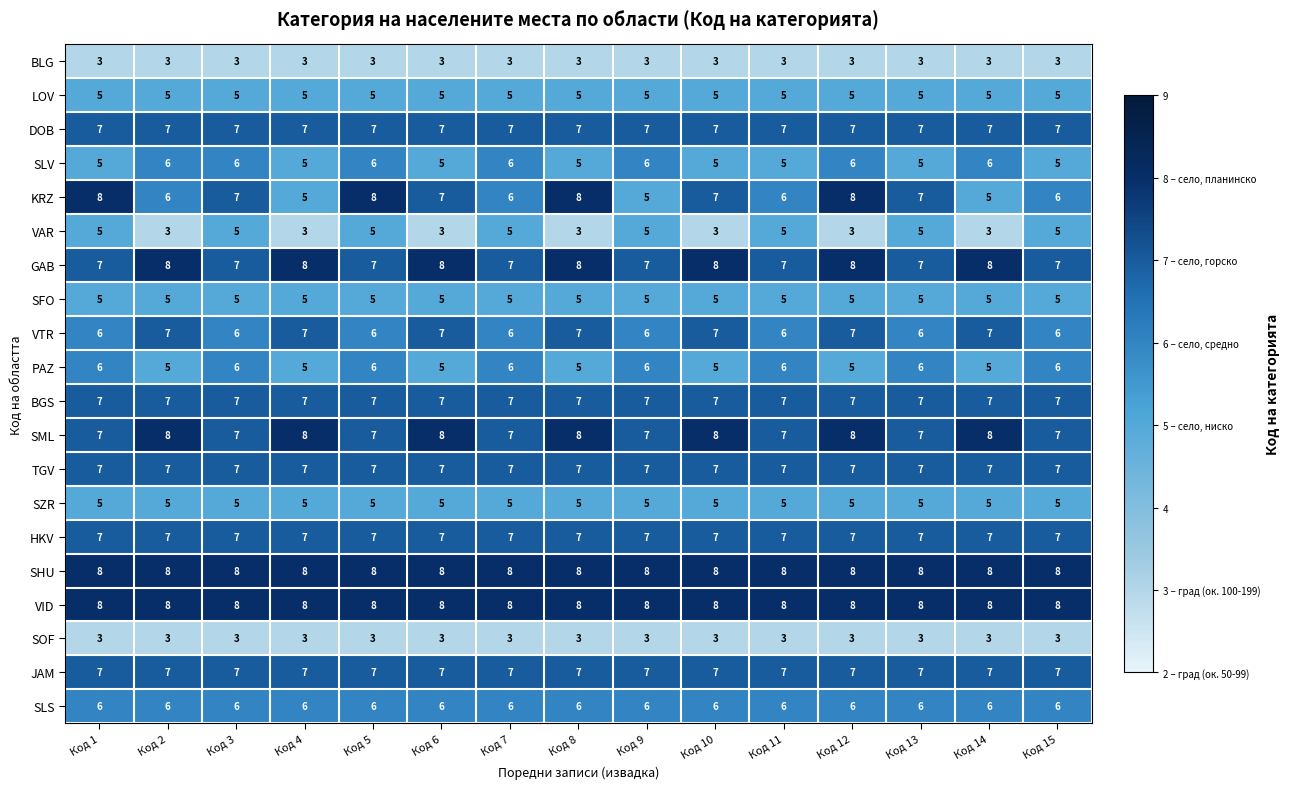

What is the smallest value displayed?

3